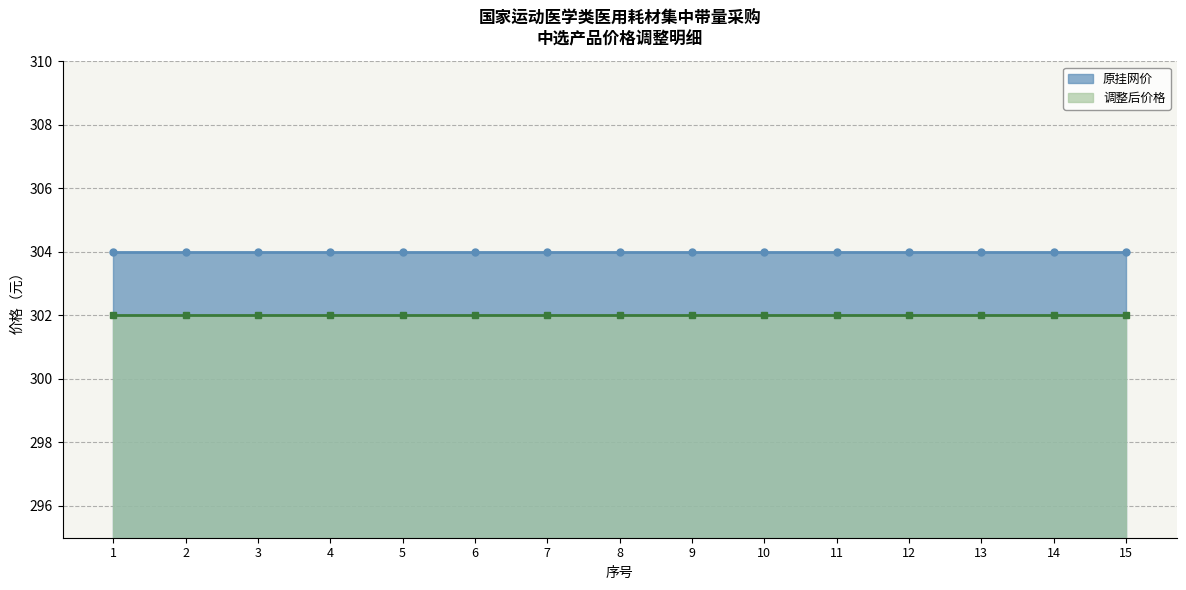

At how many categories does at least one series exceed 302?

15